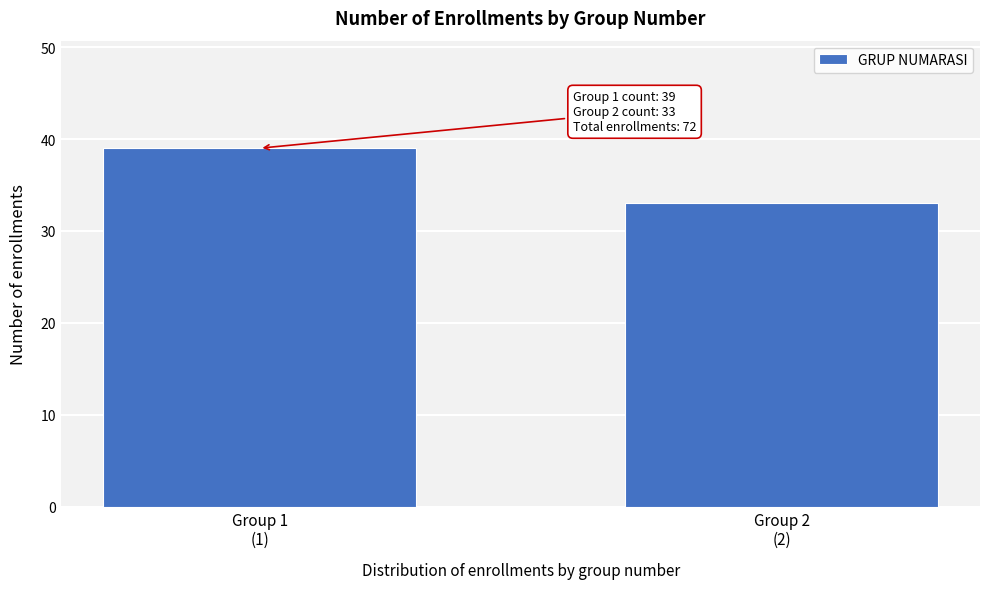

Reading left to right, extract all data points from this chart.

39	33